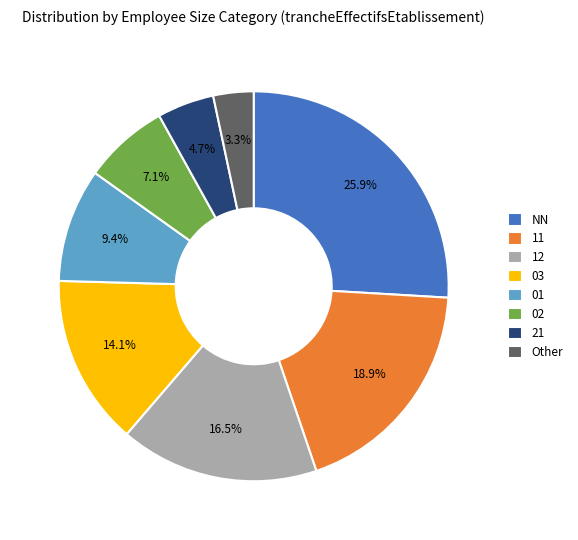

To the nearest percent, what is the average slice percentage?

12%